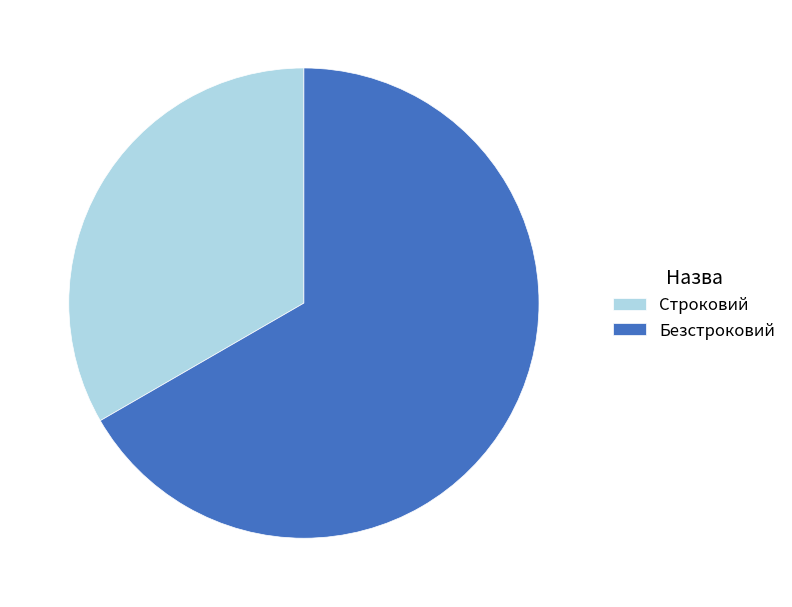

Do Строковий and Безстроковий together represent more than half of the pie?

Yes